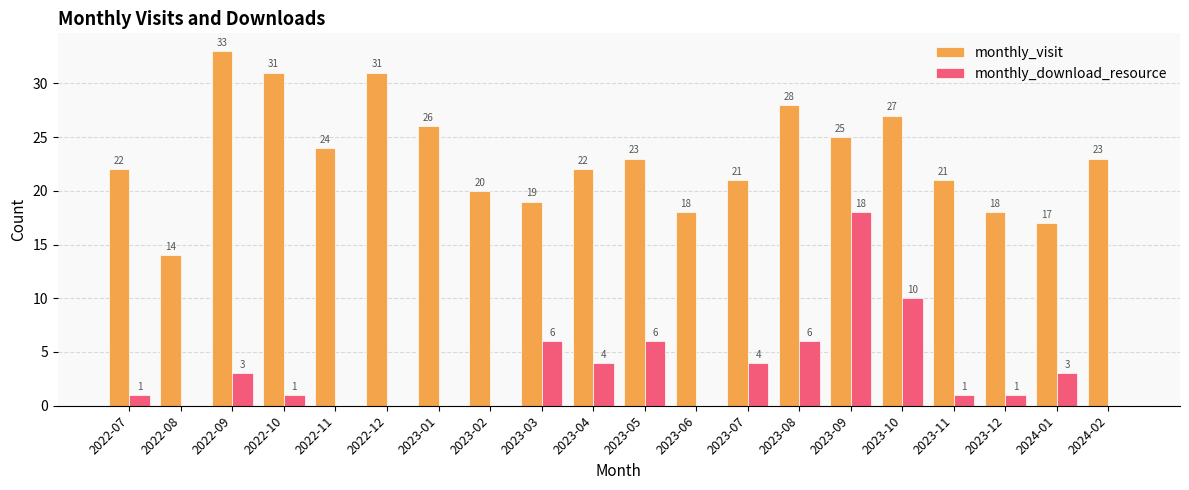

What is the spread (max minus min) of values at 2023-12?

17